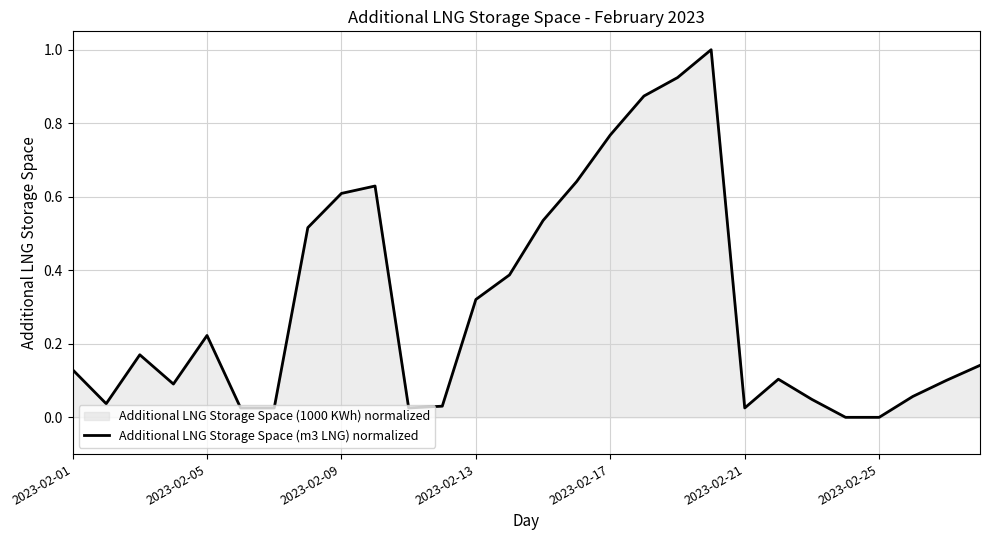

Reading right to left, list all the values displayed in this chart.

0.1	0.1	0.1	0.0	0.0	0.0	0.1	0.0	1.0	0.9	0.9	0.8	0.6	0.5	0.4	0.3	0.0	0.0	0.6	0.6	0.5	0.0	0.0	0.2	0.1	0.2	0.0	0.1